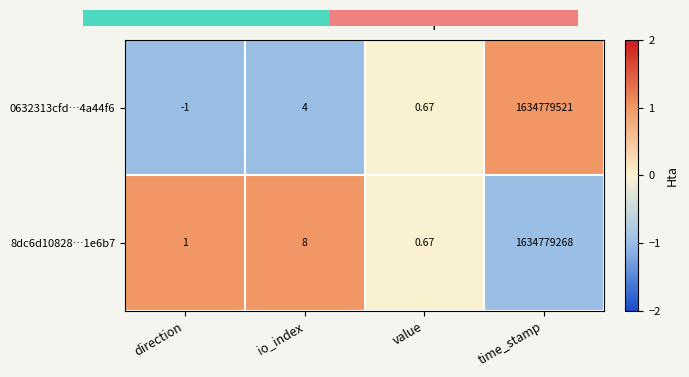

Which series has the largest total across all categories?

0632313cfd…4a44f6